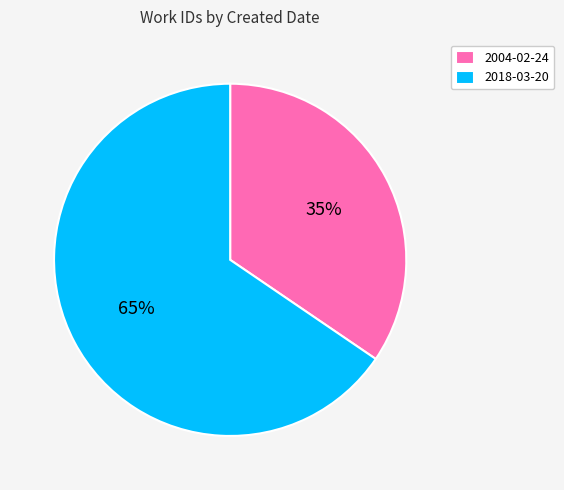

Which slice is the largest?

2018-03-20